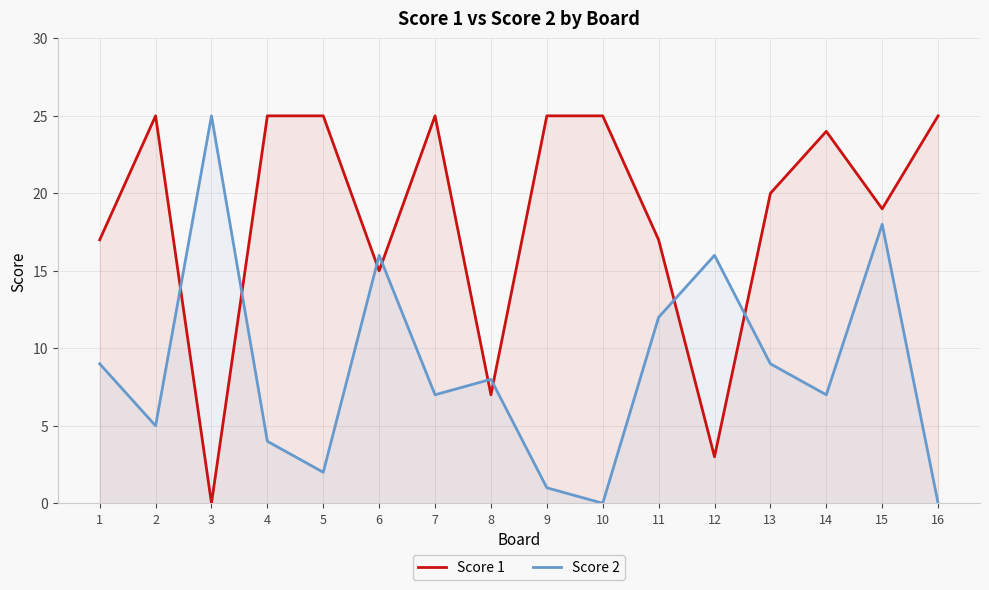

Rank the series at 4 from lowest to highest value.

Score 2, Score 1